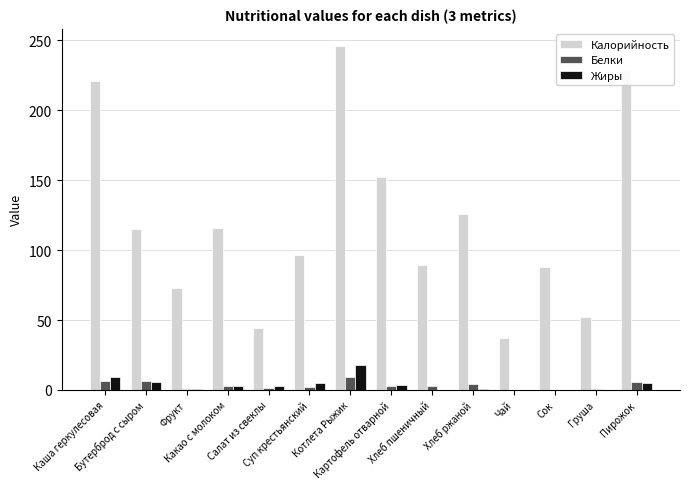

The Калорийность series shows 245.9 at Котлета Рыжик. True or false?

True